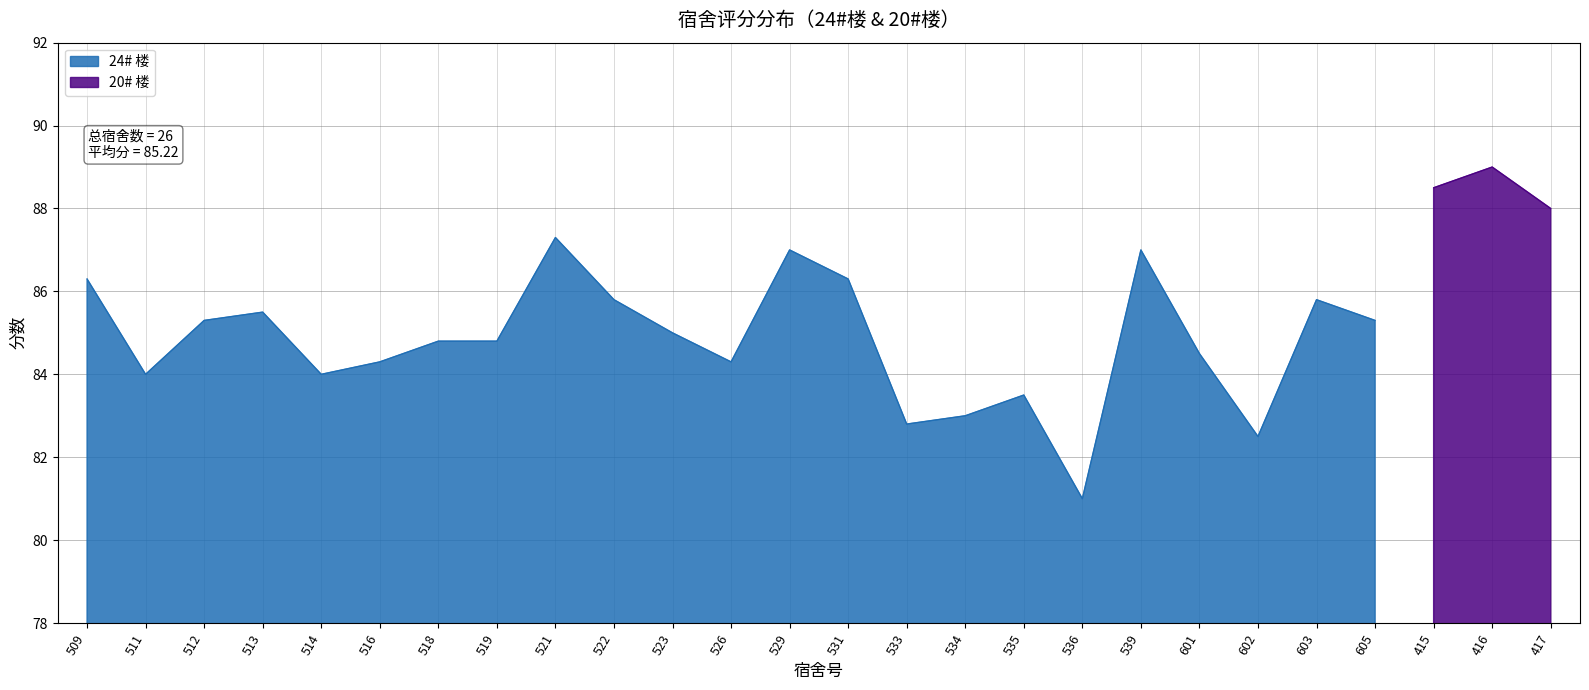

Which category has the highest value across all series?

416